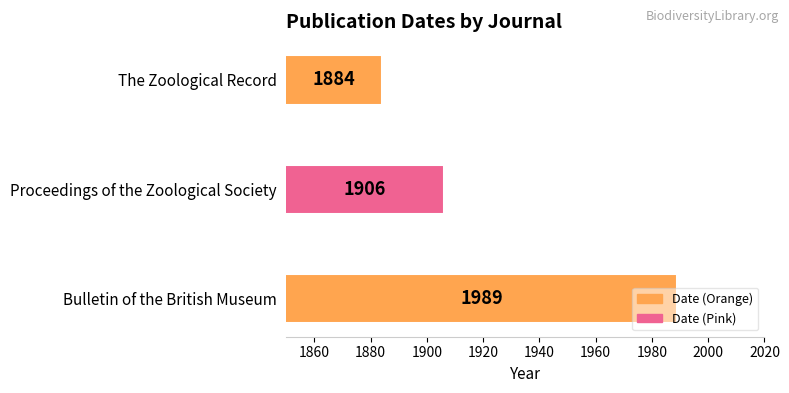

What is the smallest value displayed?

1884